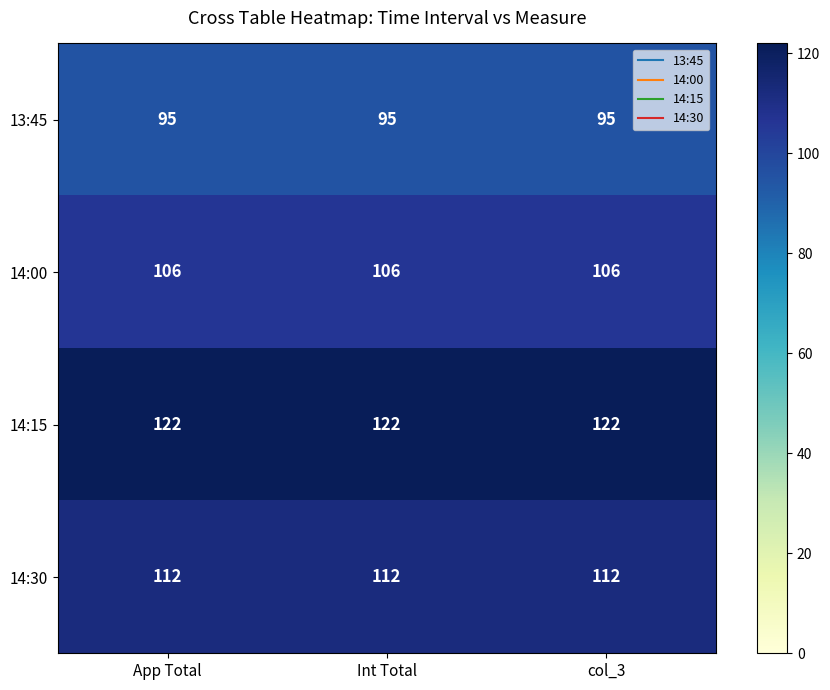

What is the sum of the 14:30 values at col_3 and Int Total?

224